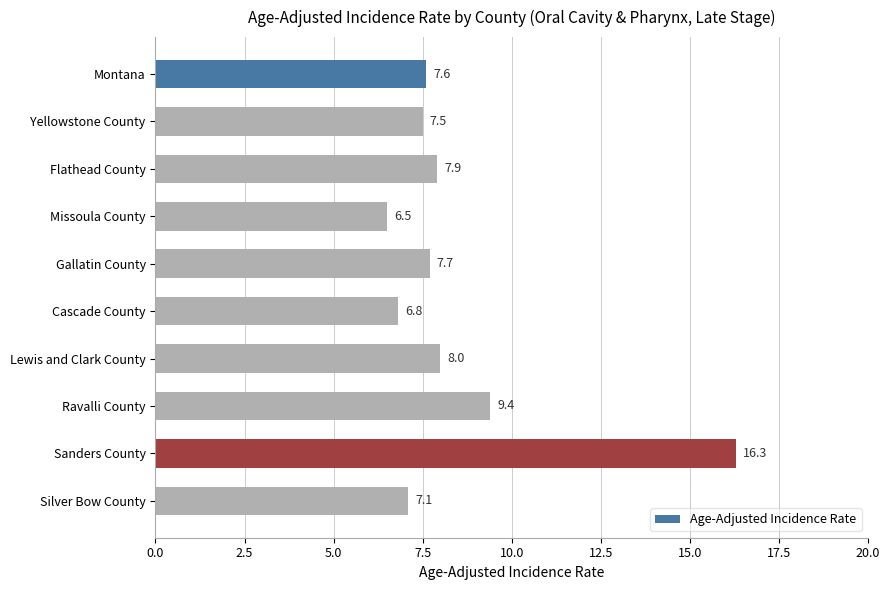

What position from the bottom is Cascade County?

5